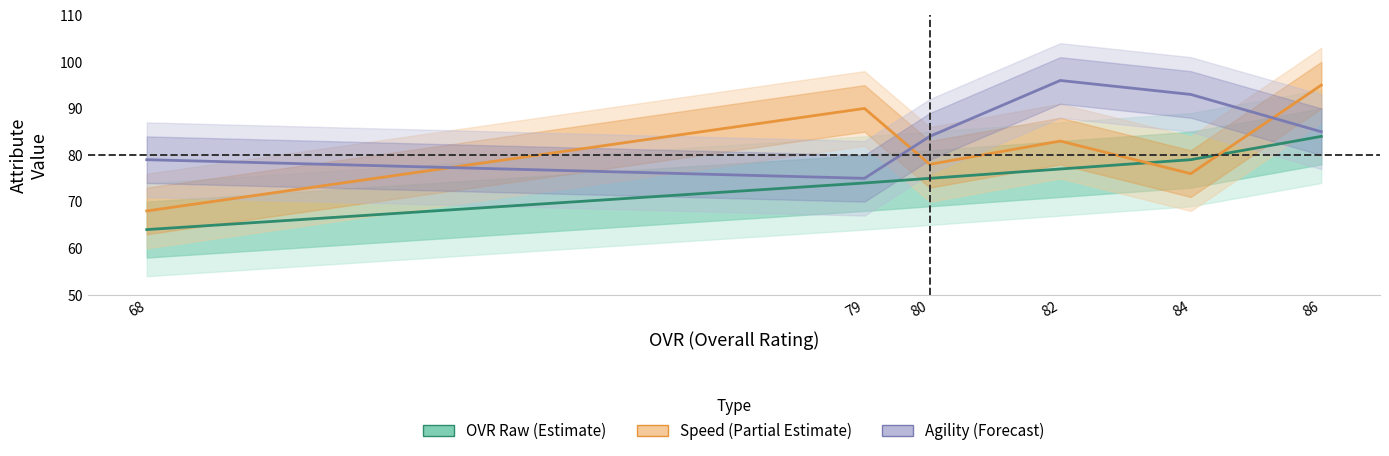

At how many categories does at least one series exceed 75?

6